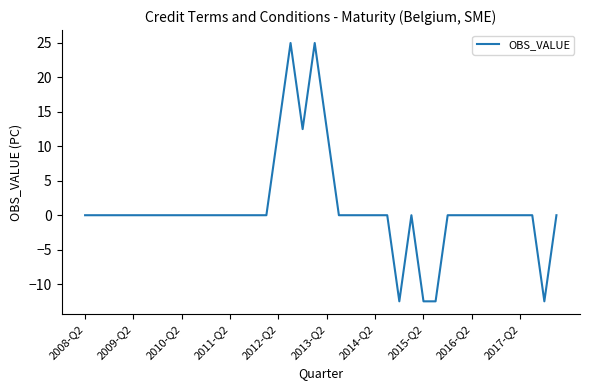

What is the difference between the maximum and minimum values?

37.5